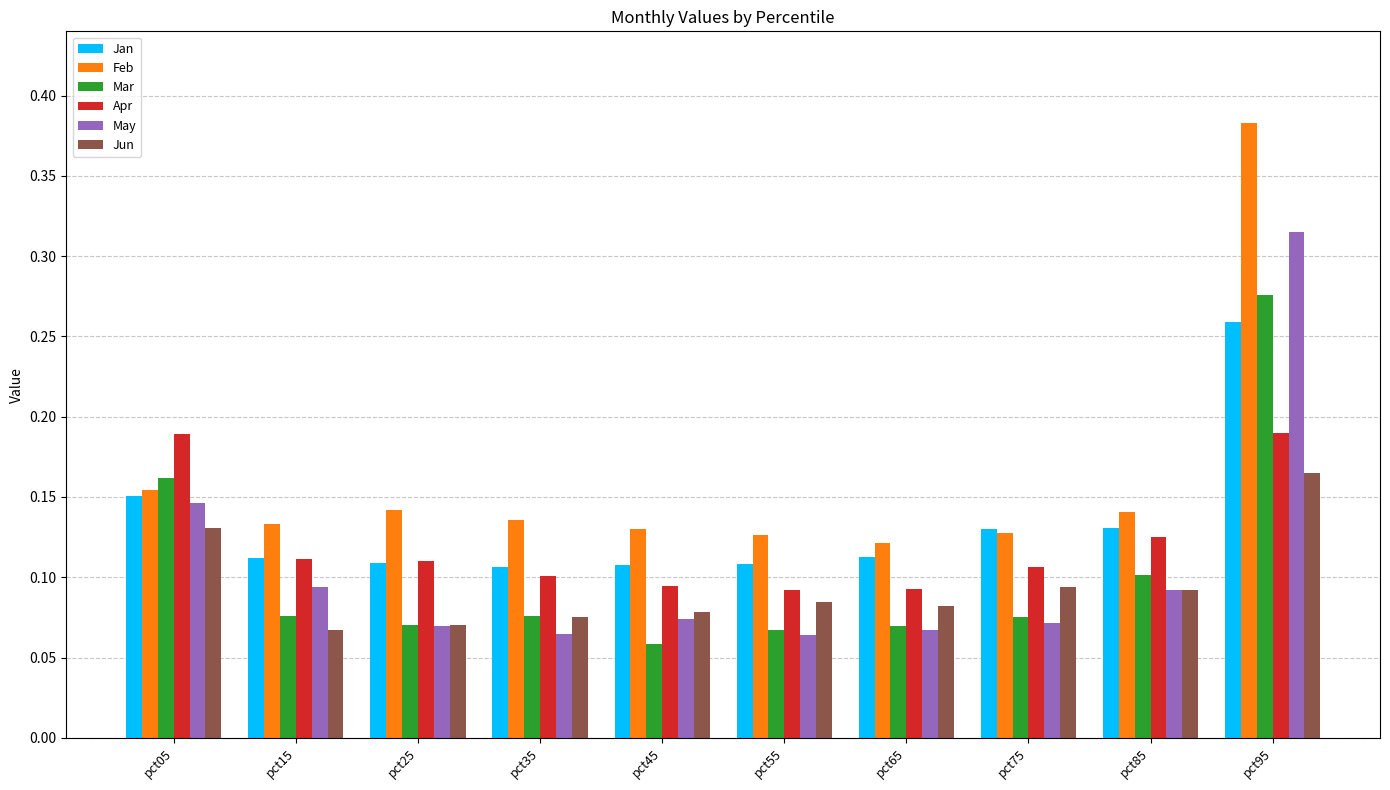

At which label is Mar closest to 0?

pct45